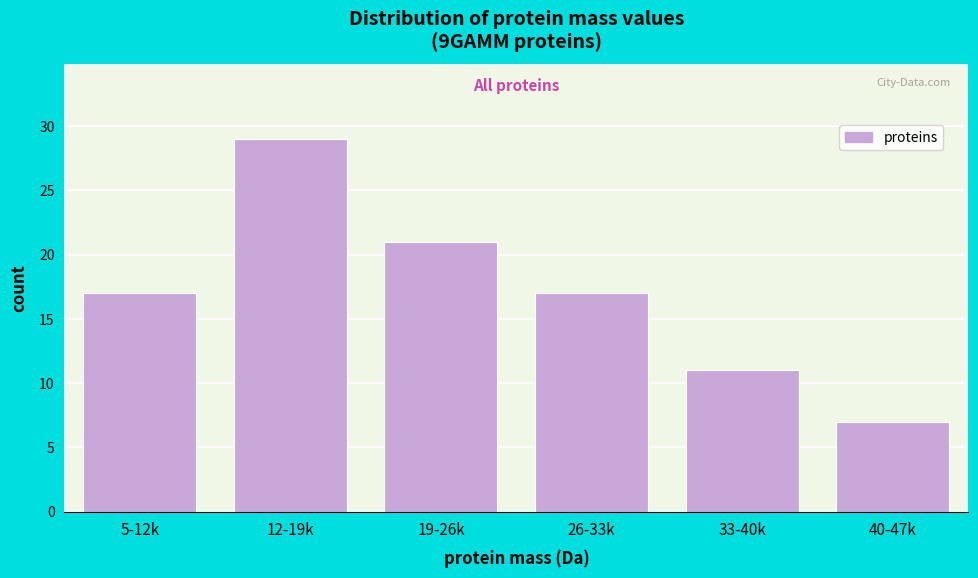

Reading right to left, extract all data points from this chart.

40-47k=7	33-40k=11	26-33k=17	19-26k=21	12-19k=29	5-12k=17